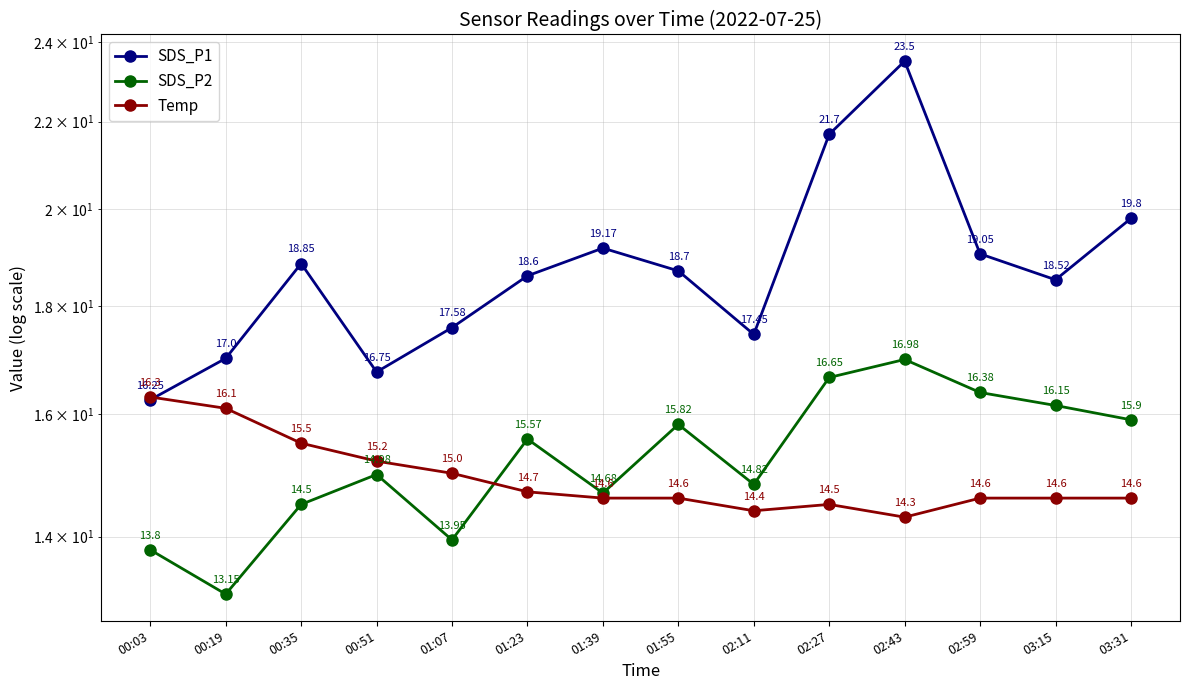

Which series has the largest total across all categories?

SDS_P1